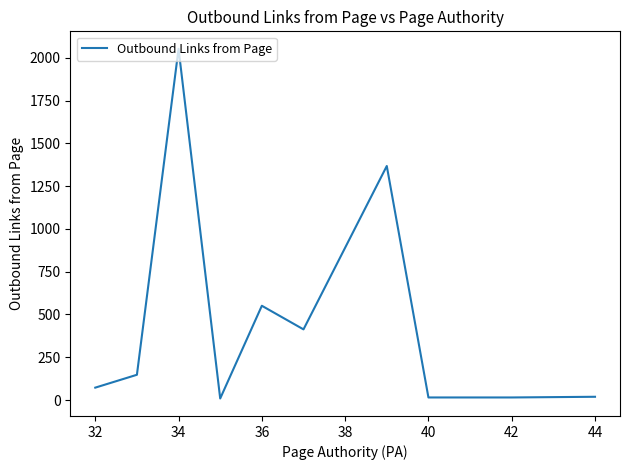

What is the difference between the maximum and minimum values?

2044.0